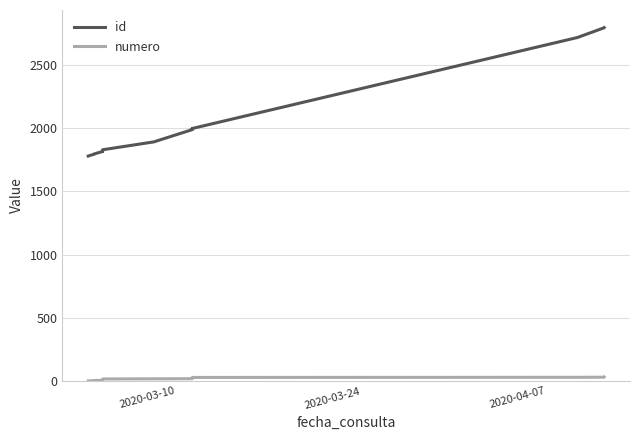

What is the difference between the second highest and minimum values in the id series?

1014